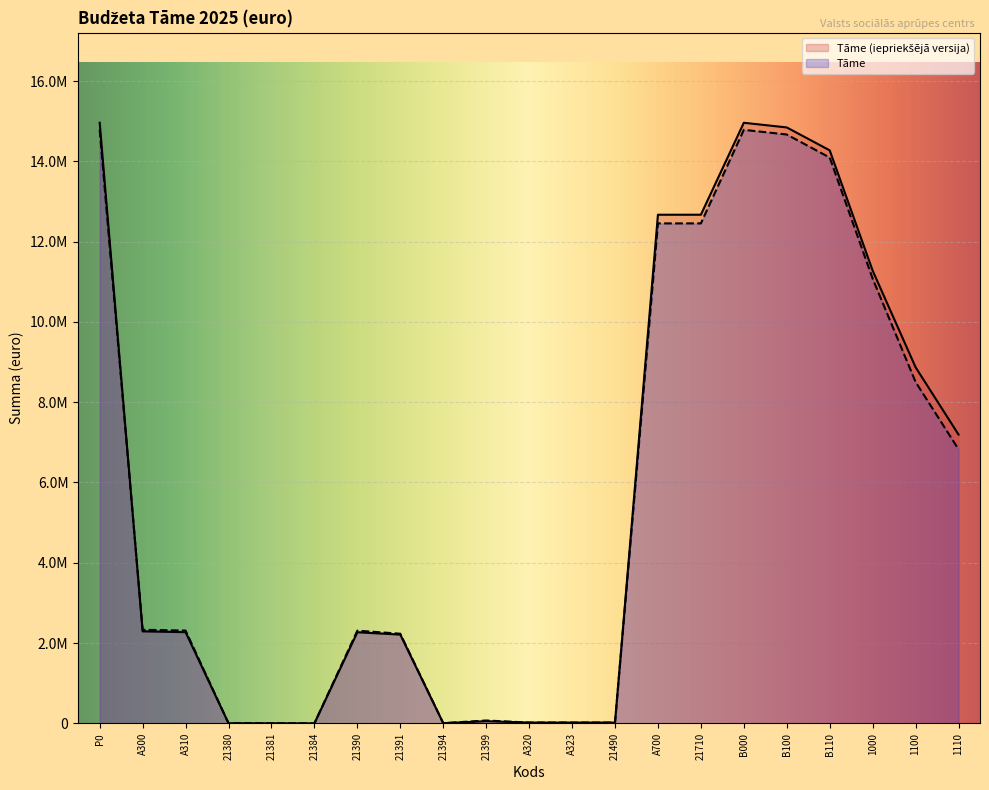

List the series in order of their peak value, lowest first.

Tāme, Tāme (iepriekšējā versija)